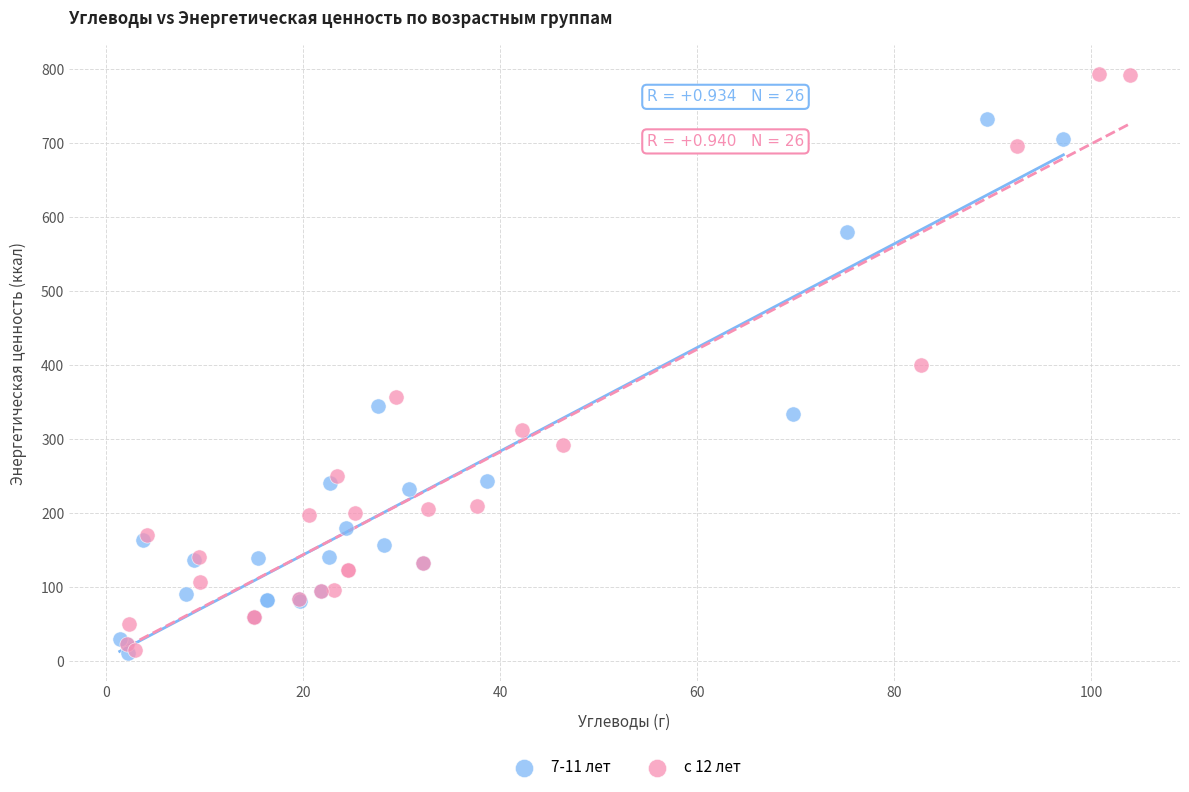

Which series contains the highest Y value?

с 12 лет